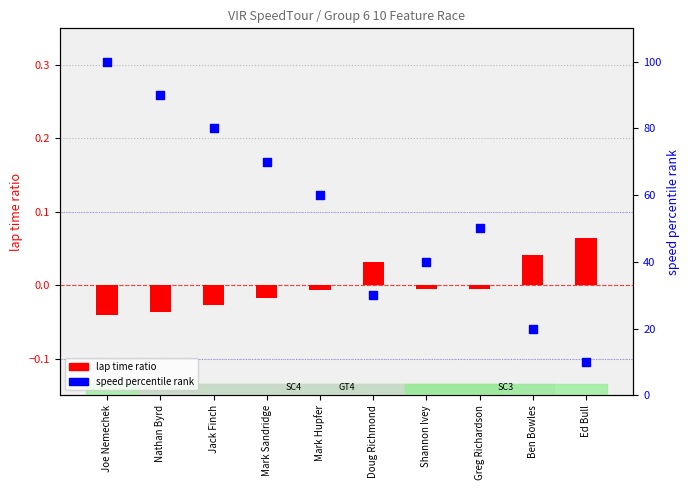

Is the value of speed percentile rank at Doug Richmond greater than the value of lap time ratio at Greg Richardson?

Yes